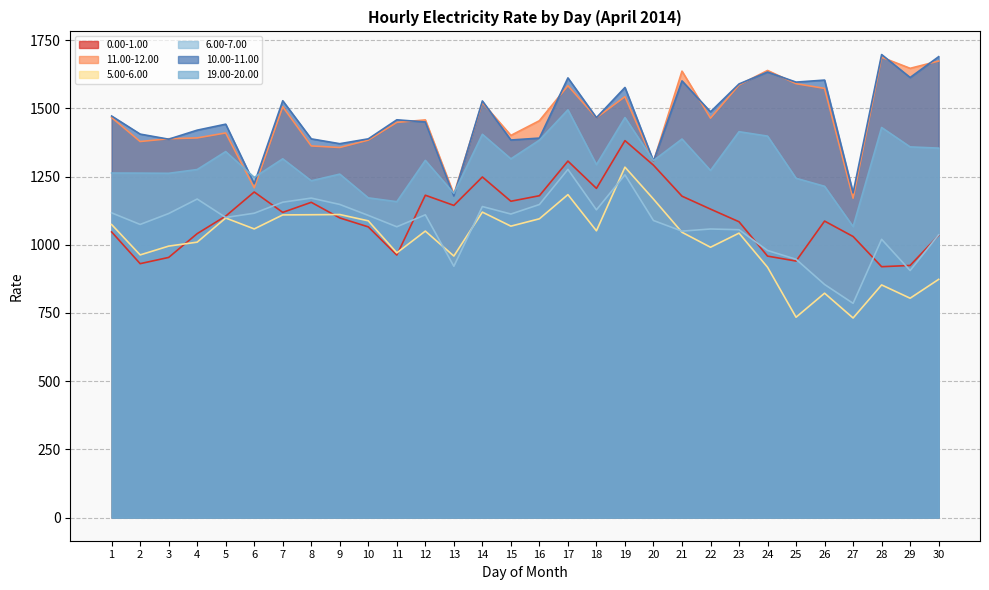

Is it true that 11.00-12.00 equals 563.3 at 28?

False